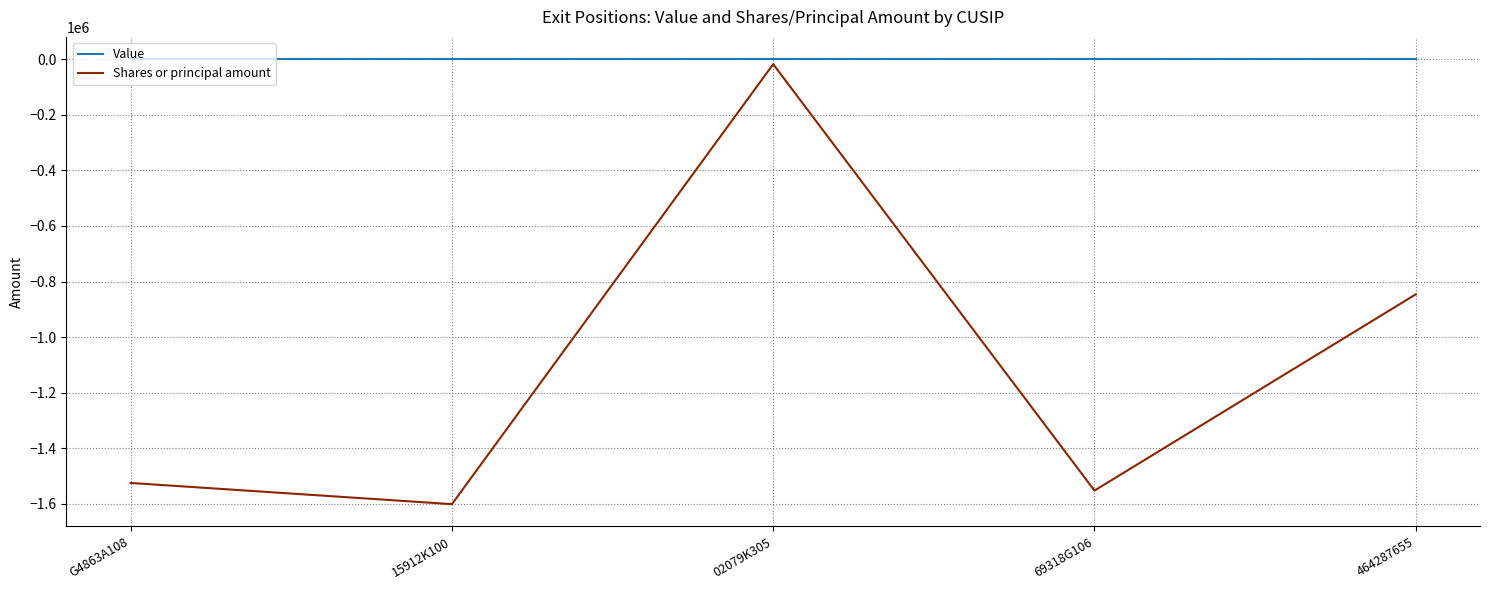

How many lines are shown in the chart?

2